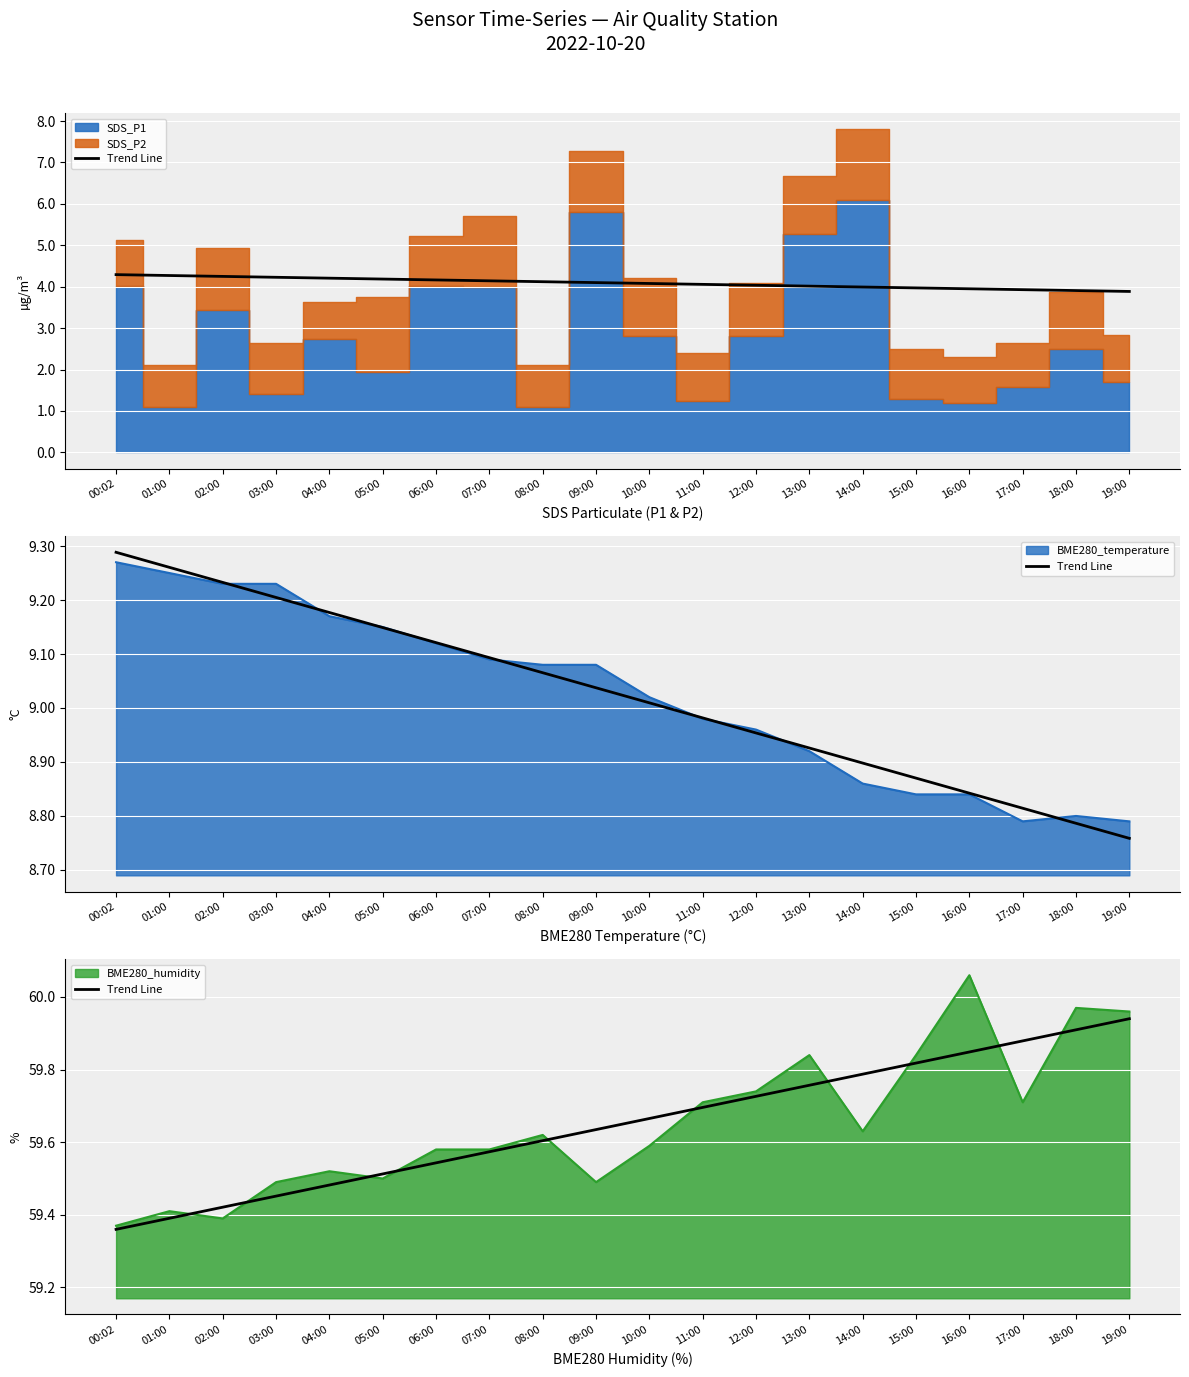

What is the label of the 20th point from the left?

19:00